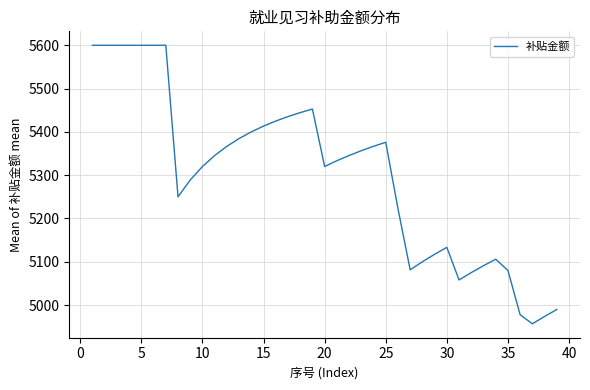

What is the greatest value displayed?

5600.0